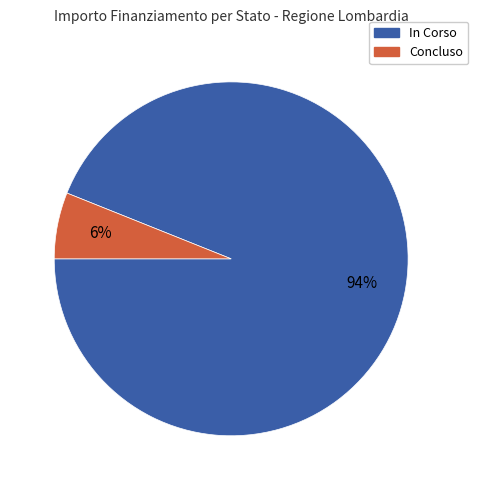

The Concluso slice represents 6% of the pie. True or false?

True